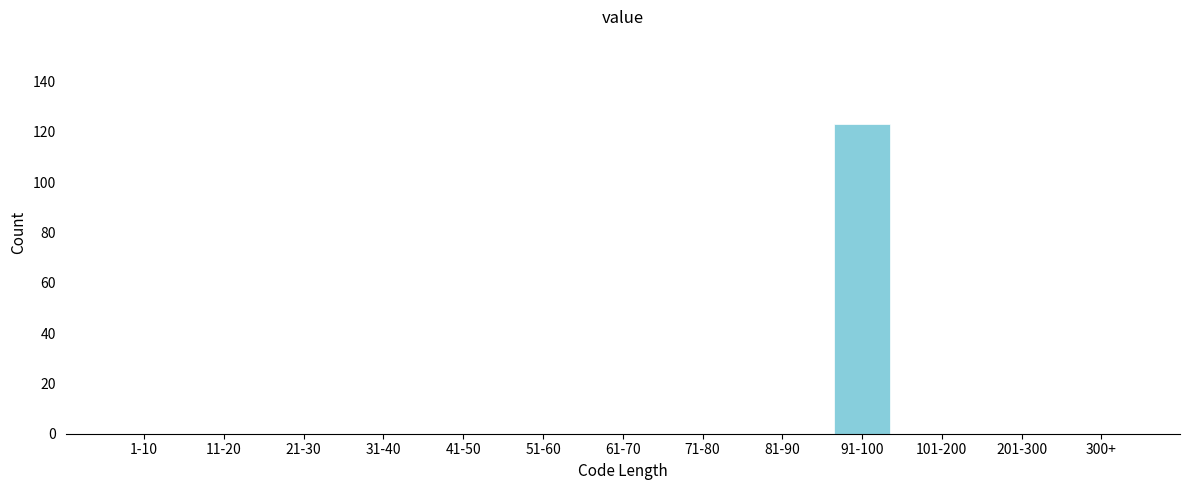

Reading right to left, extract all data points from this chart.

300+=0	201-300=0	101-200=0	91-100=123	81-90=0	71-80=0	61-70=0	51-60=0	41-50=0	31-40=0	21-30=0	11-20=0	1-10=0